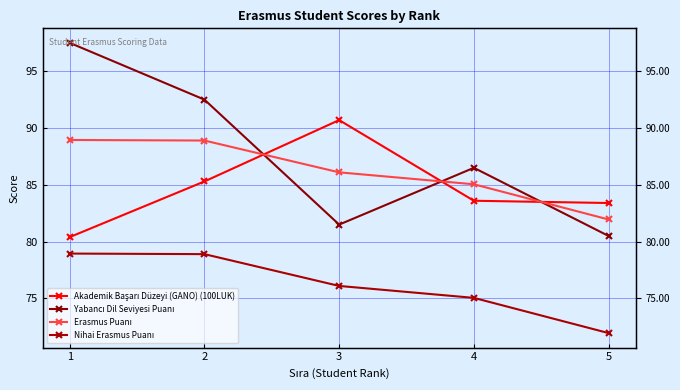

True or false: Nihai Erasmus Puanı and Erasmus Puanı intersect in this chart.

False